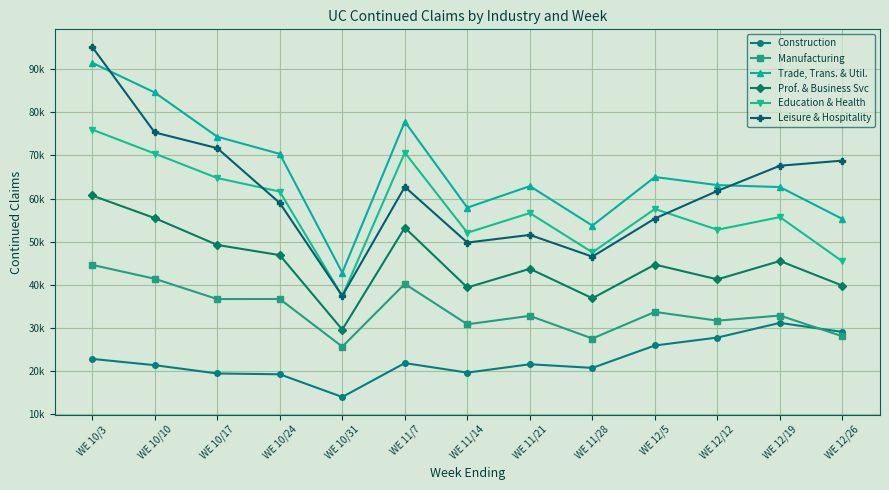

Which category has the highest value in the Leisure & Hospitality series?

WE 10/3